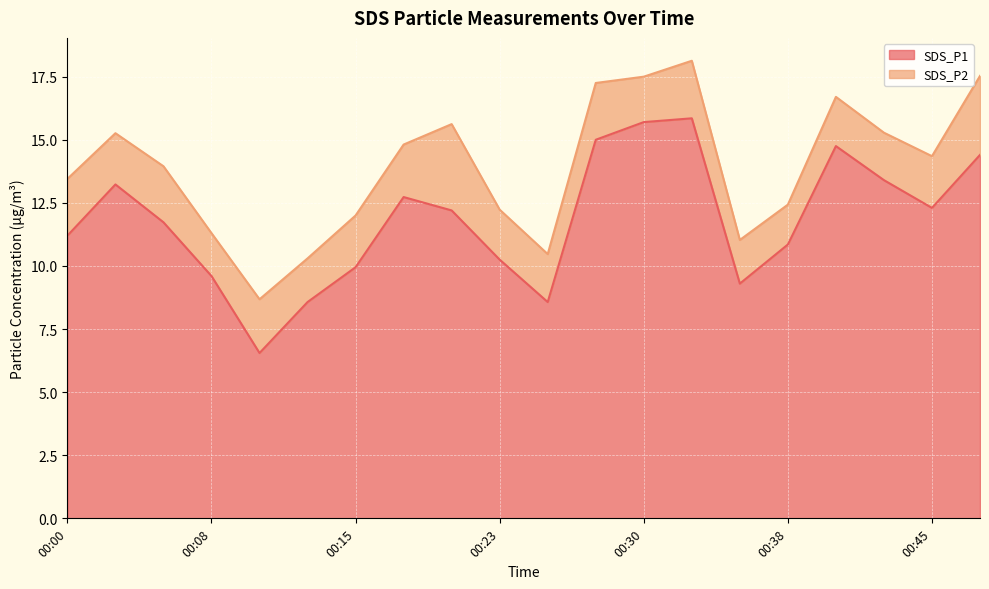

What is the difference between the maximum and second lowest values?

7.3